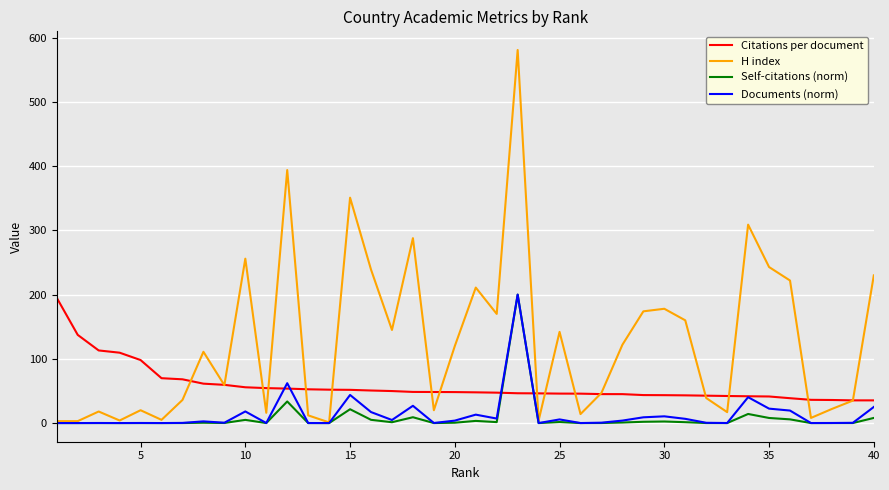

Which series has the largest total across all categories?

H index